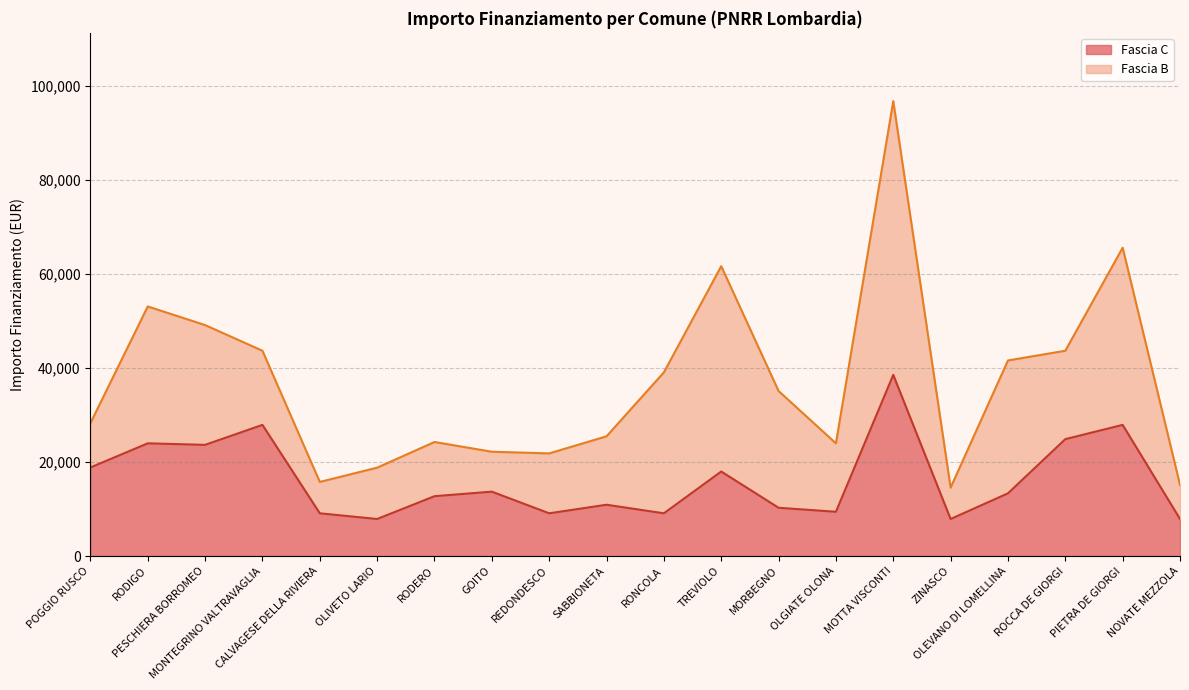

How many values are below 13354?

10